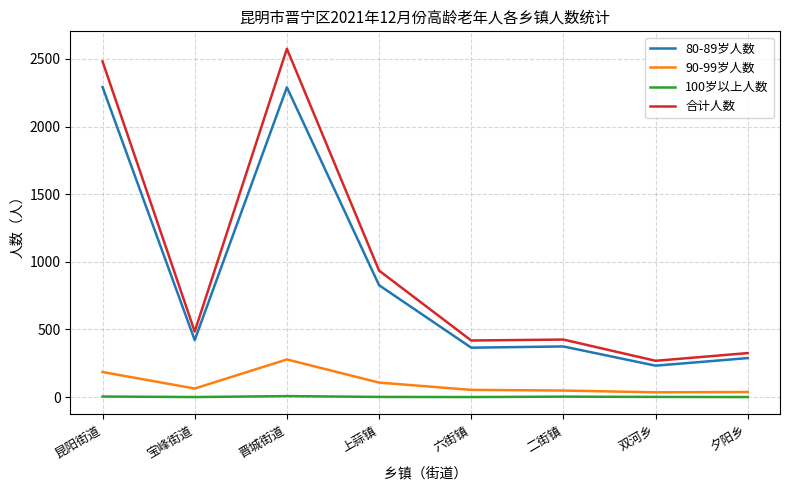

Is the value of 80-89岁人数 at 宝峰街道 greater than the value of 90-99岁人数 at 二街镇?

Yes